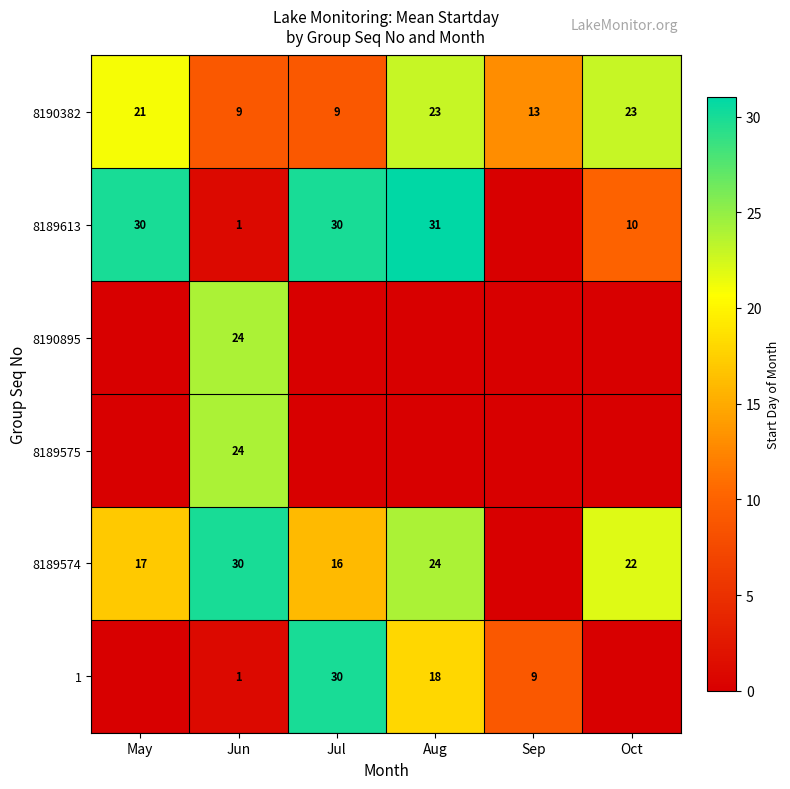

What is the difference between the 8189613 values at Jul and Jun?

29